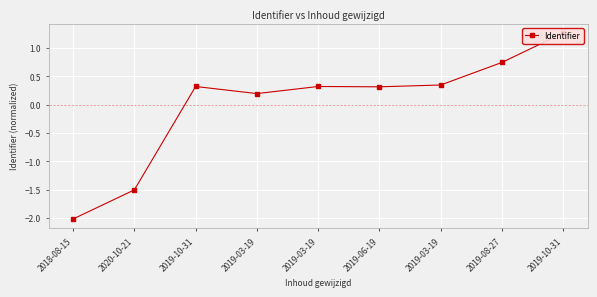

Between 2019-06-19 and 2019-03-19, which is larger?

2019-06-19